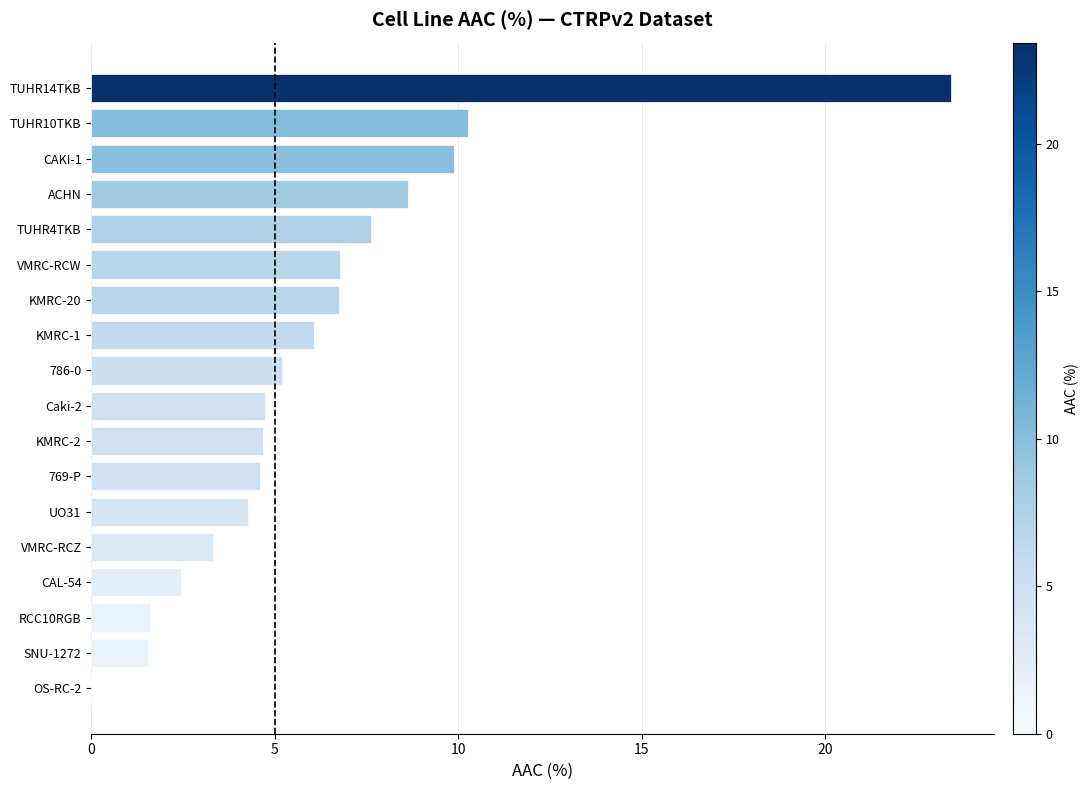

What is the change in value from KMRC-20 to TUHR14TKB?

+16.7